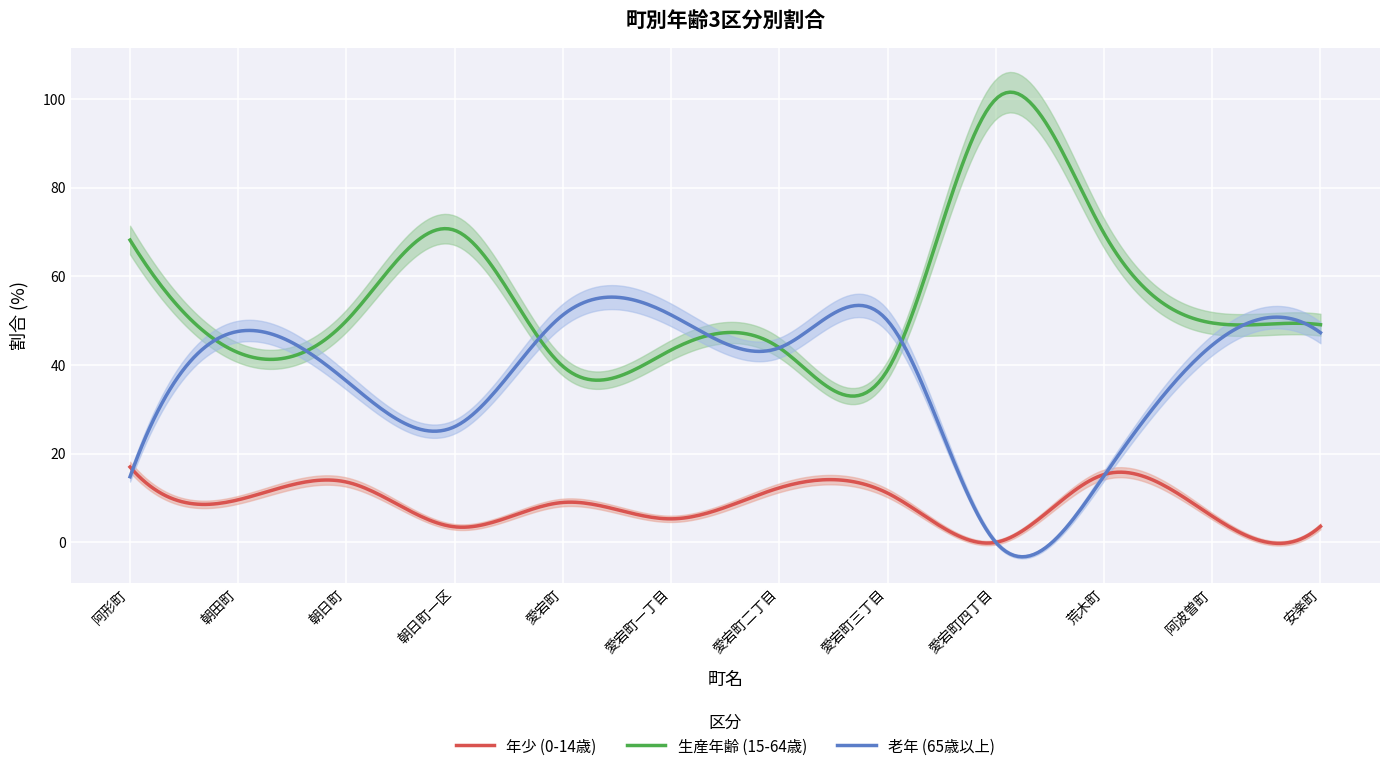

What are all the series names shown in the legend?

年少 (0-14歳), 生産年齢 (15-64歳), 老年 (65歳以上)